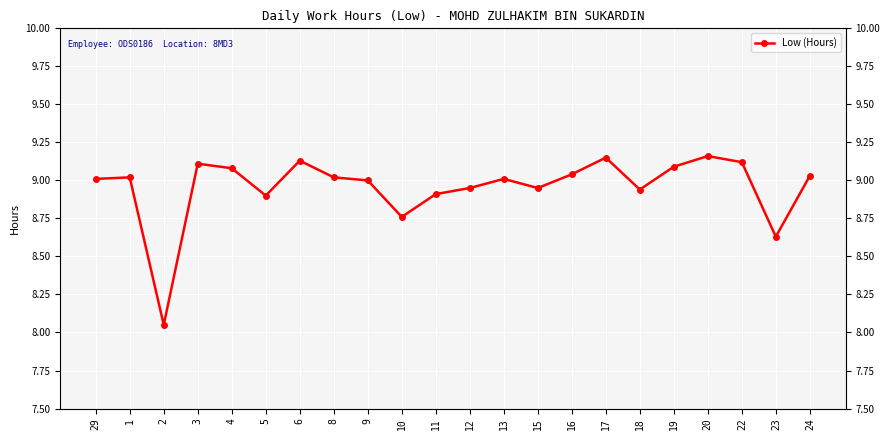

How many data points does each series have?

22